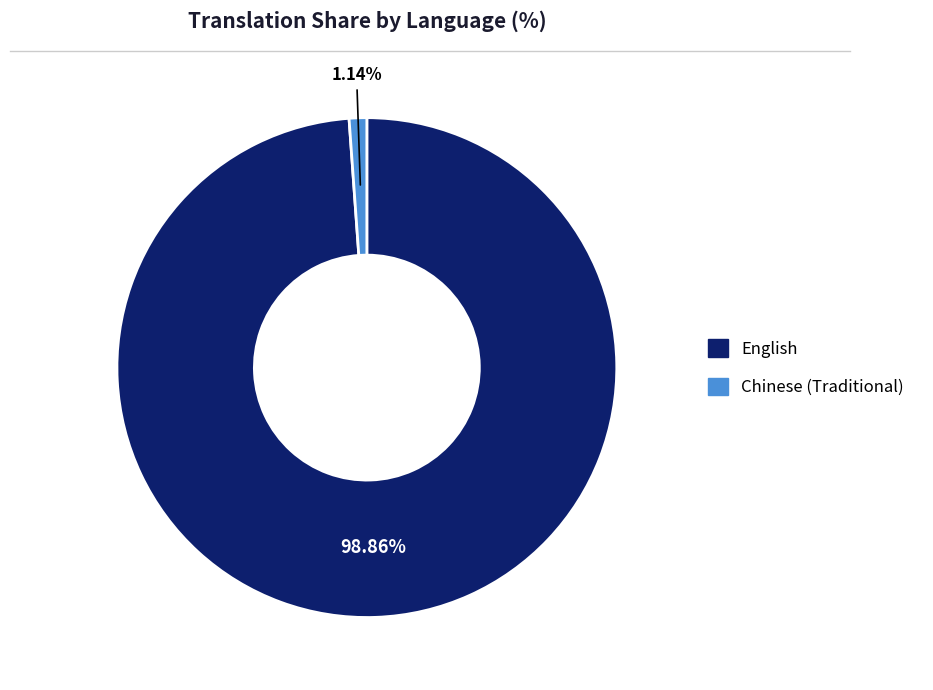

To the nearest percent, what is the average slice percentage?

50%